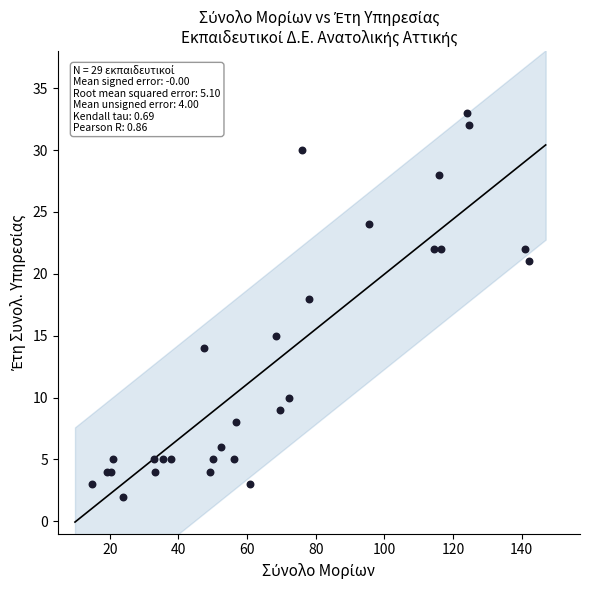

What Y value in the scatter plot is closest to 17?

18